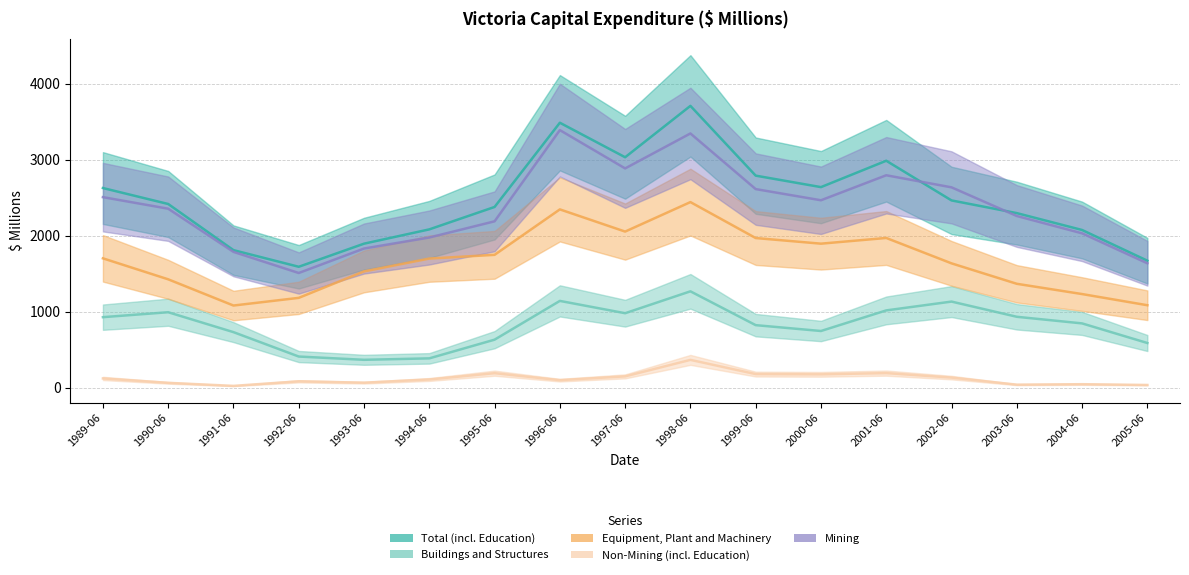

After their last crossing, which series has the higher values: Total (incl. Education) or Mining?

Total (incl. Education)